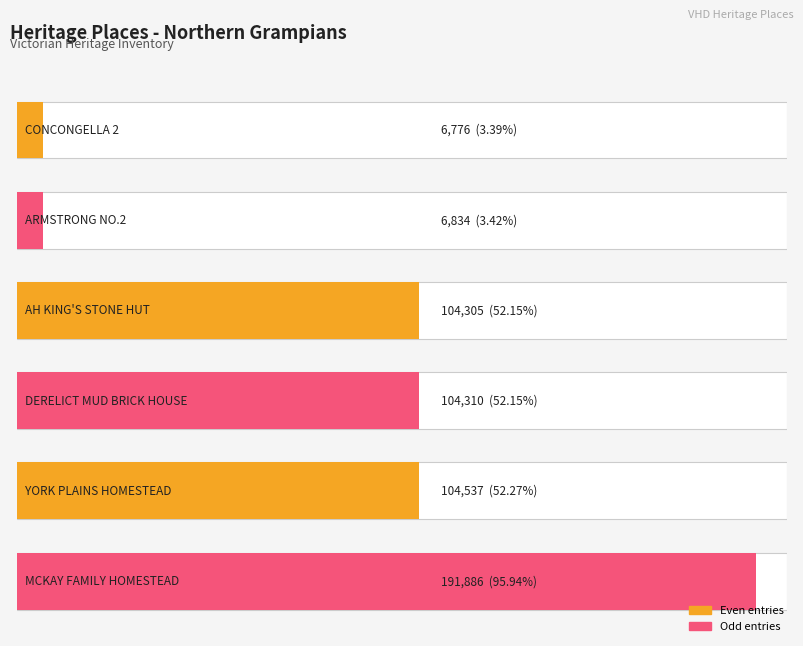

How many bars are there in total?

6